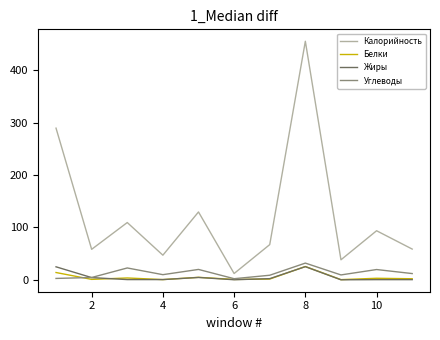

What are all the series names shown in the legend?

Калорийность, Белки, Жиры, Углеводы